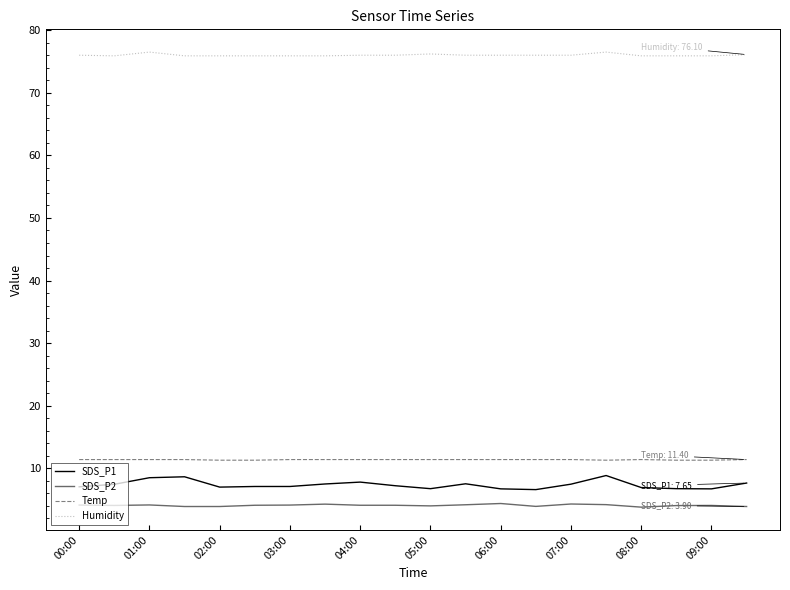

Does the chart display data point markers on the line(s)?

No